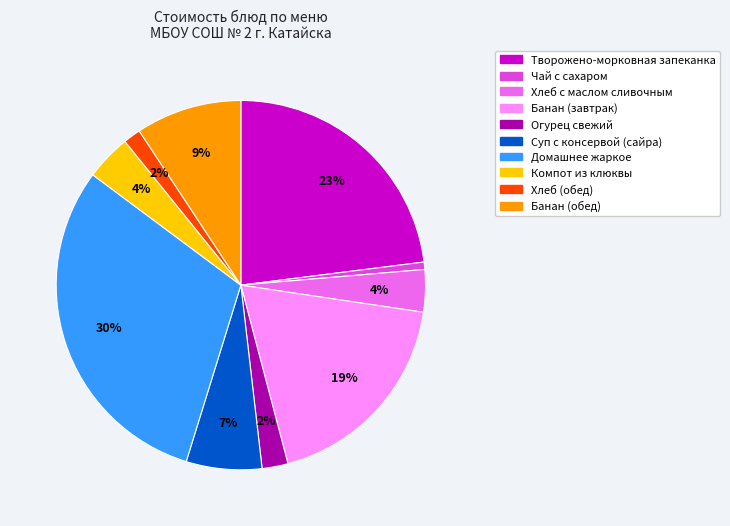

Which slice is the smallest?

Чай с сахаром